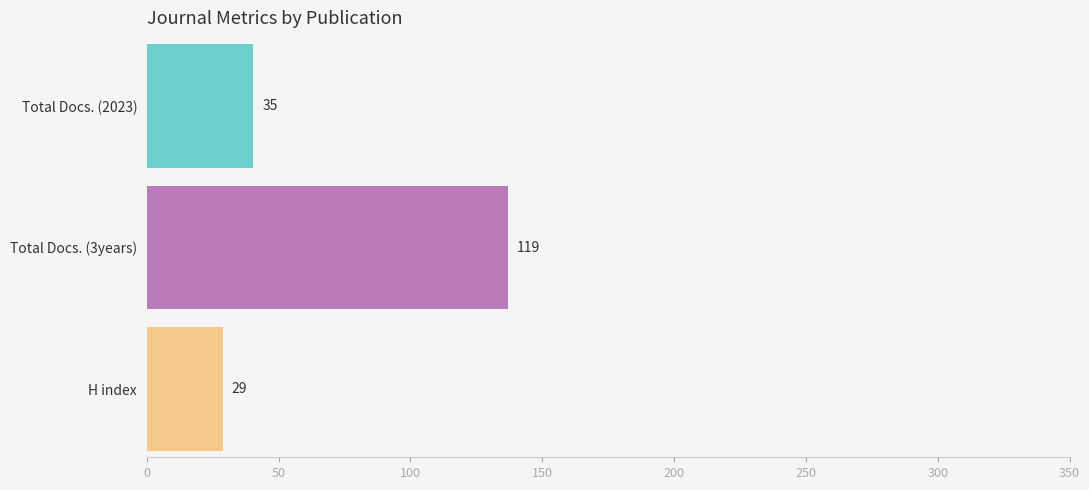

The value of H index at Proceedings of the Estonian Academy is 29. True or false?

True